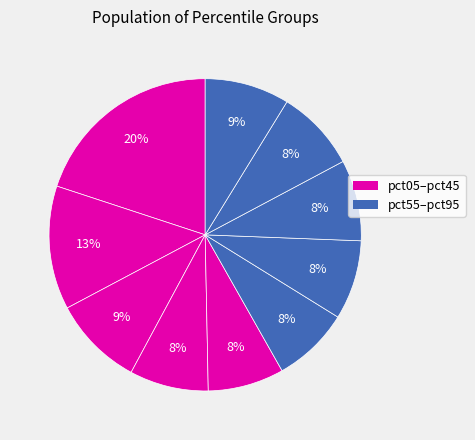

Count the number of slices in the pie.

10